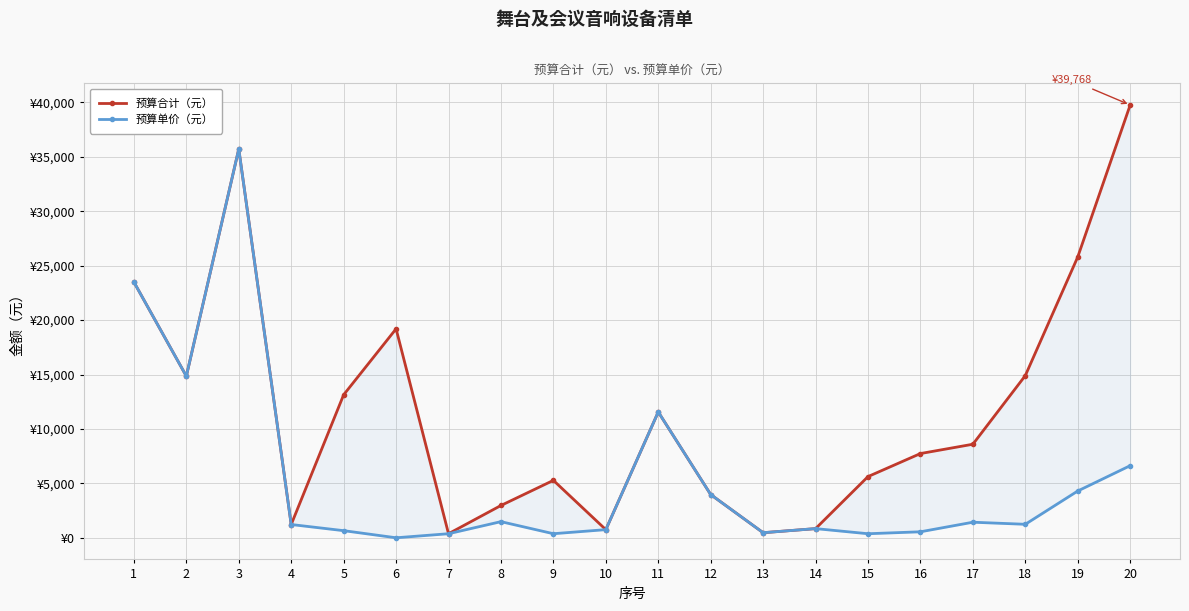

What is the difference between the maximum and second lowest values in the 预算单价（元） series?

35345.0